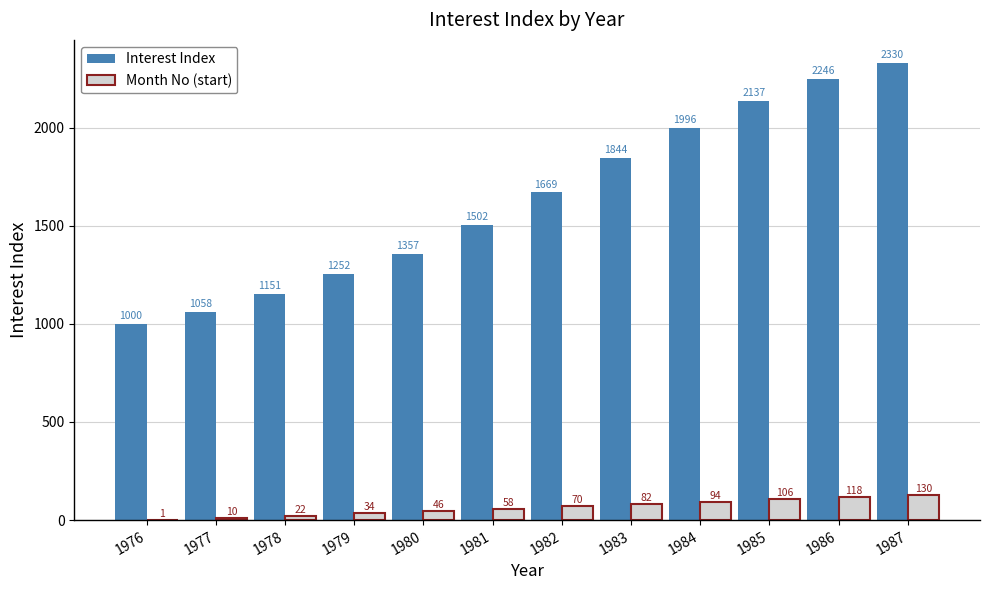

What are all the series names shown in the legend?

Interest Index, Month No (start)